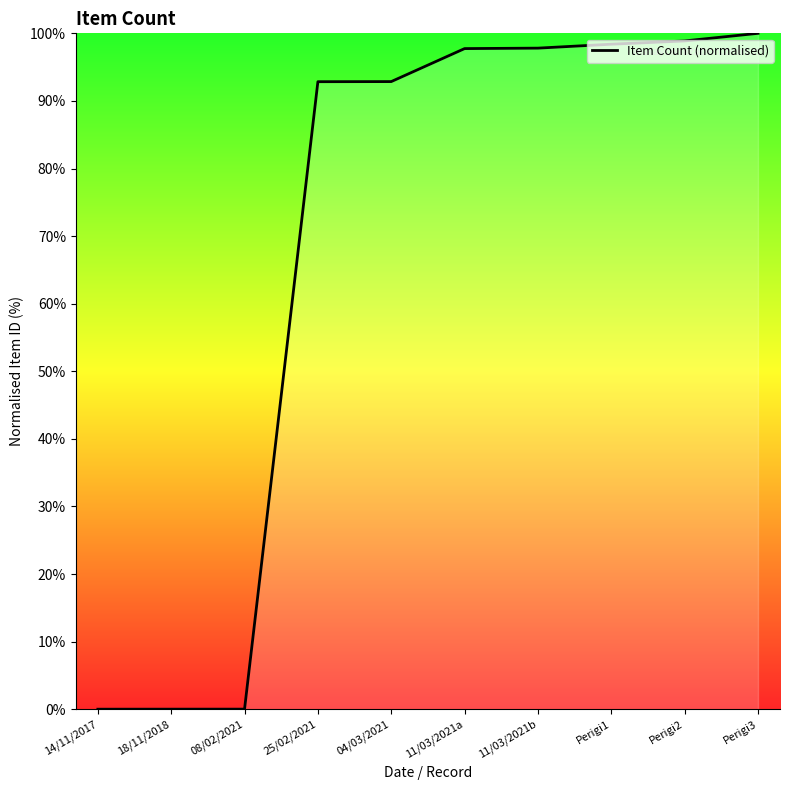

What is the difference between the maximum and minimum values?

100.0